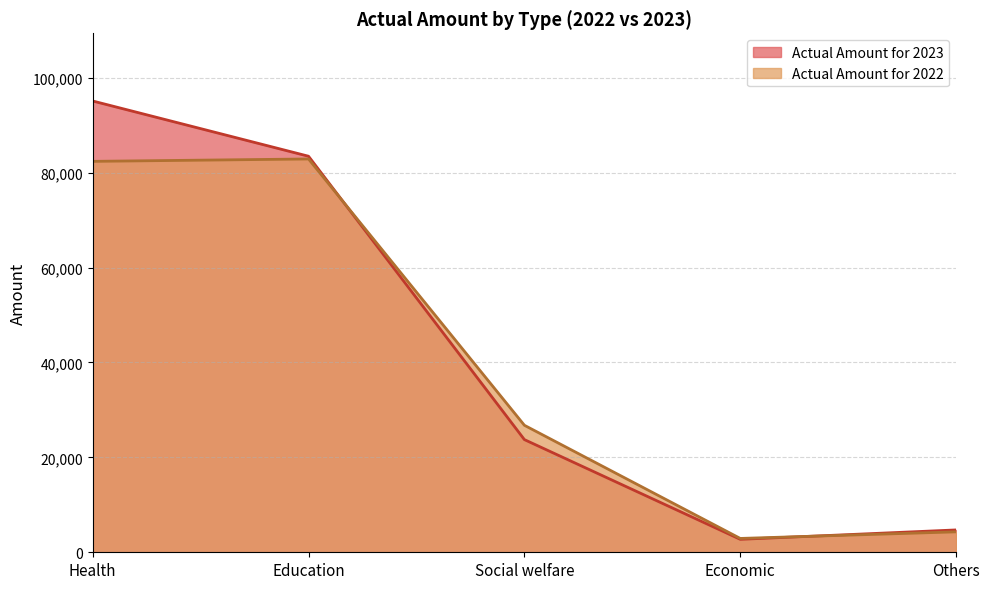

At which label does Actual Amount for 2022 reach its minimum?

Economic